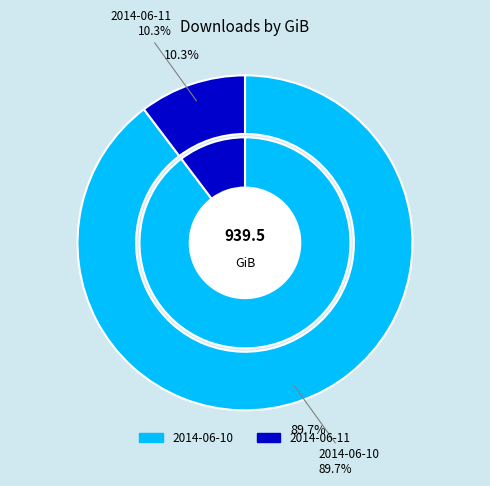

Is there a majority slice in this chart?

Yes